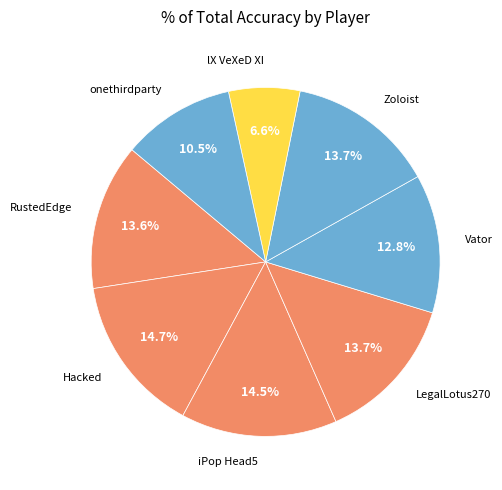

How many slices are in this pie chart?

8